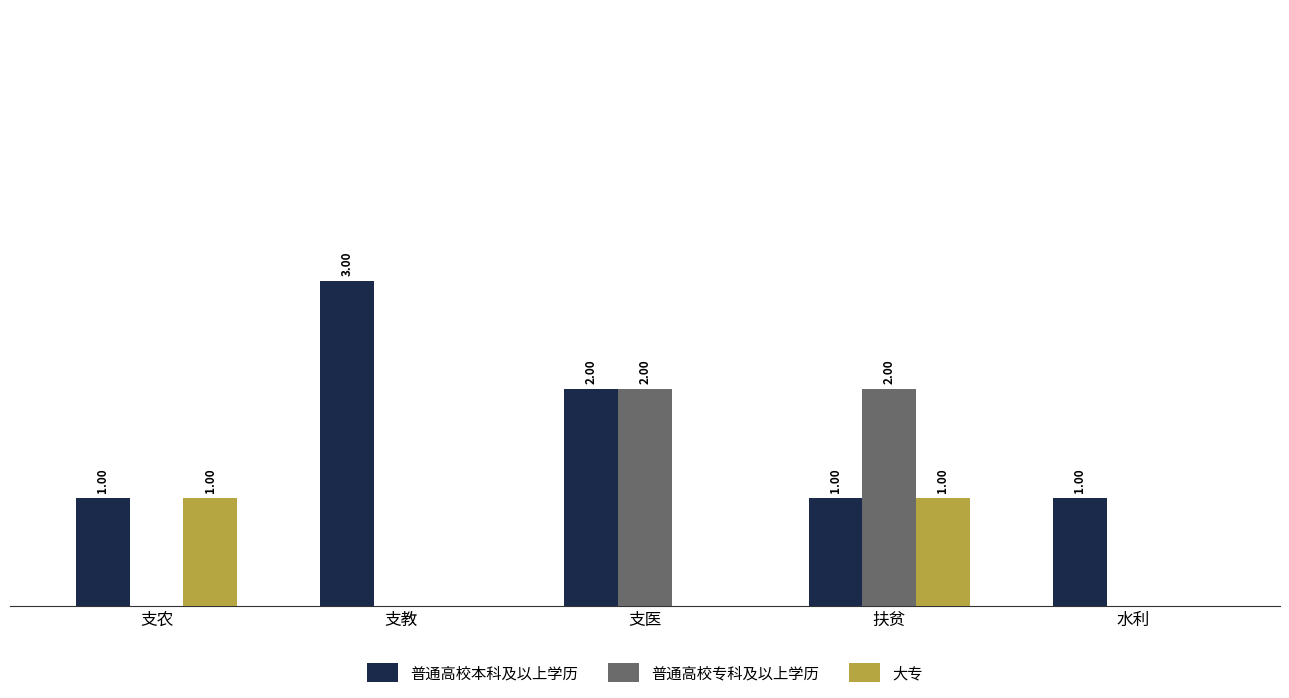

Is the value of 普通高校本科及以上学历 at 水利 greater than the value of 普通高校专科及以上学历 at 支农?

Yes